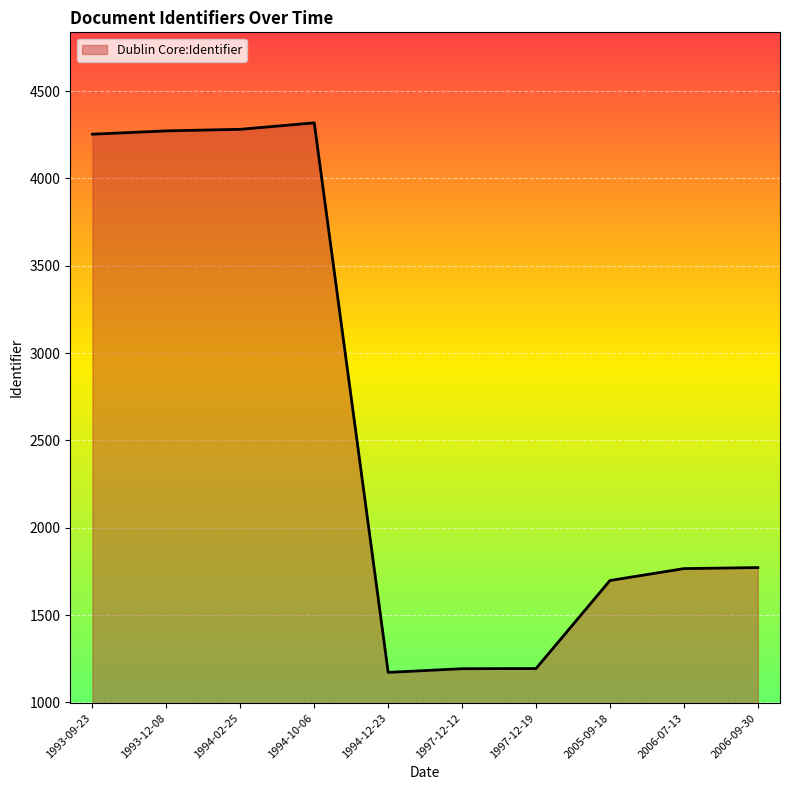

Count the number of data series in this chart.

1